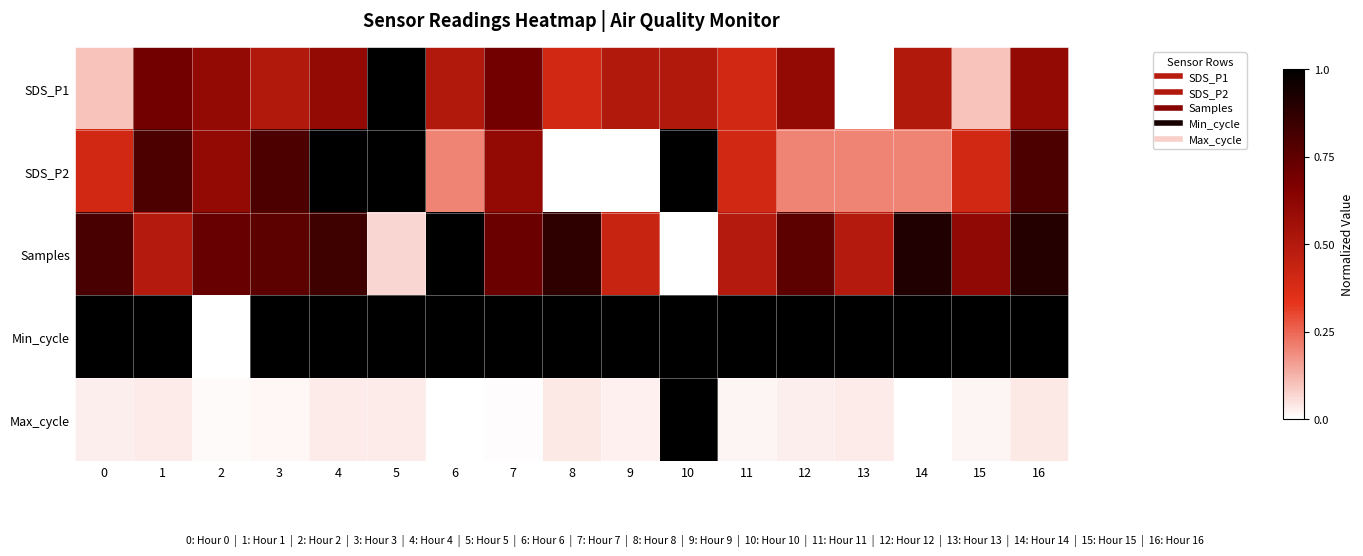

Reading right to left, extract all data points from this chart.

SDS_P1: 16=0.6	15=0.1	14=0.5	13=0.0	12=0.6	11=0.4	10=0.5	9=0.5	8=0.4	7=0.7	6=0.5	5=1.0	4=0.6	3=0.5	2=0.6	1=0.7	0=0.1
SDS_P2: 16=0.8	15=0.4	14=0.2	13=0.2	12=0.2	11=0.4	10=1.0	9=0.0	8=0.0	7=0.6	6=0.2	5=1.0	4=1.0	3=0.8	2=0.6	1=0.8	0=0.4
Samples: 16=0.9	15=0.6	14=0.9	13=0.5	12=0.8	11=0.5	10=0.0	9=0.4	8=0.9	7=0.7	6=1.0	5=0.1	4=0.8	3=0.8	2=0.7	1=0.5	0=0.8
Min_cycle: 16=1.0	15=1.0	14=1.0	13=1.0	12=1.0	11=1.0	10=1.0	9=1.0	8=1.0	7=1.0	6=1.0	5=1.0	4=1.0	3=1.0	2=0.0	1=1.0	0=1.0
Max_cycle: 16=0.0	15=0.0	14=0.0	13=0.0	12=0.0	11=0.0	10=1.0	9=0.0	8=0.0	7=0.0	6=0.0	5=0.0	4=0.0	3=0.0	2=0.0	1=0.0	0=0.0